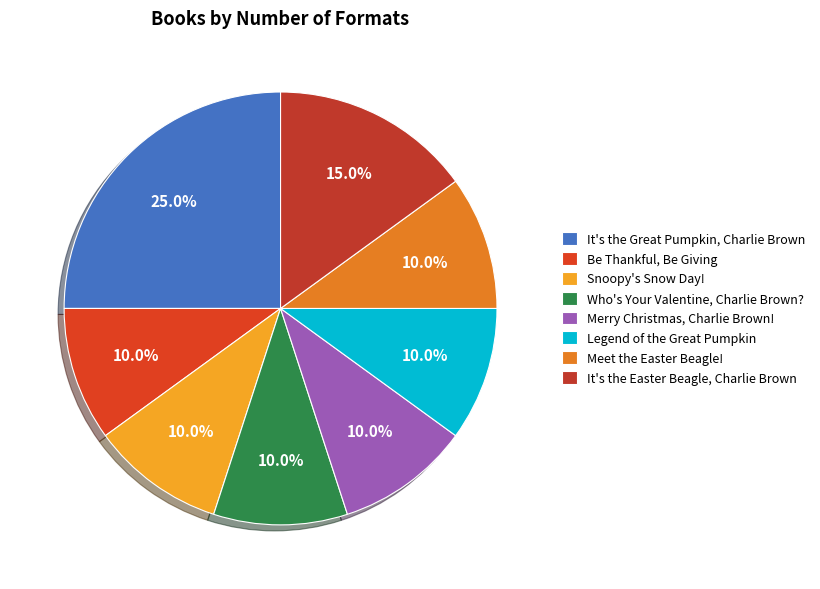

How many slices are in this pie chart?

8